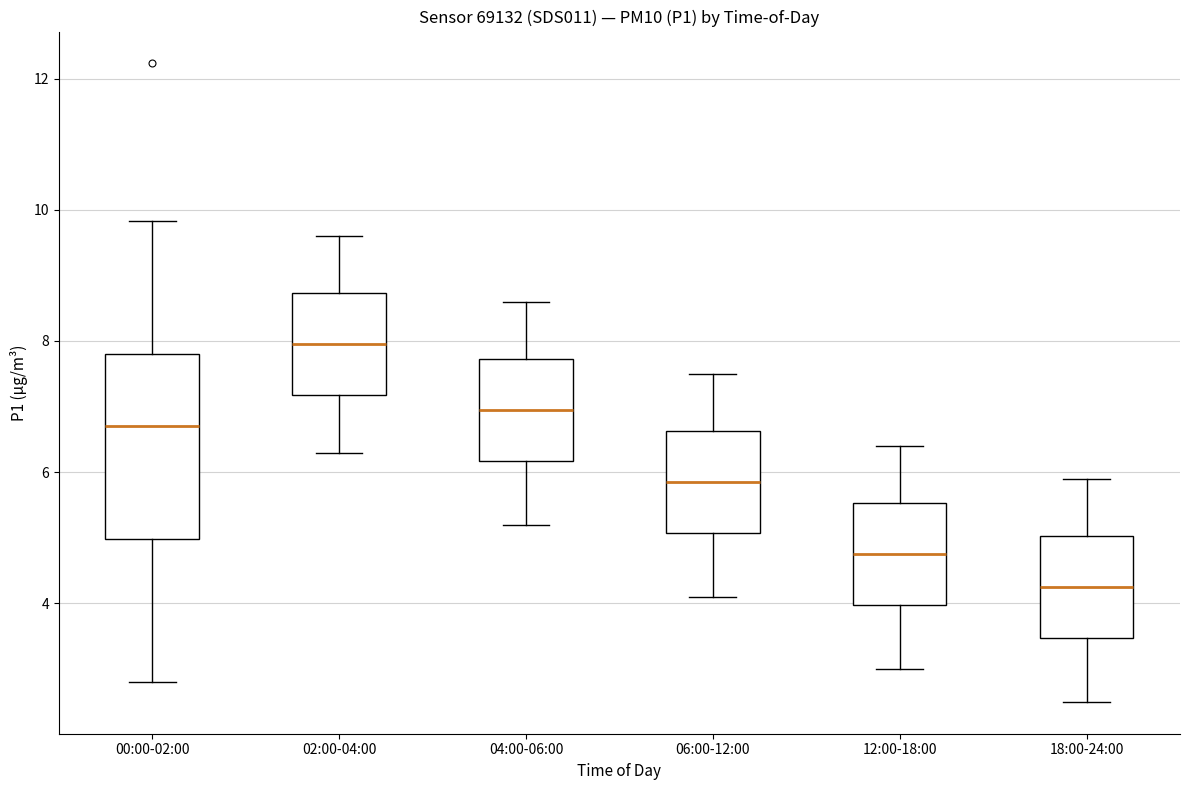

Reading left to right, transcribe this box plot: for each box, give where its median line is, the range the box spans, and where its two whiskers end, as read against the y-axis. The values are not printed on the chart, so give them approximately, as read against the axis.

00:00-02:00: median 6.8, box 5.0 to 7.8, whiskers 2.8 to 9.8
02:00-04:00: median 8.0, box 7.2 to 8.8, whiskers 6.4 to 9.6
04:00-06:00: median 7.0, box 6.2 to 7.8, whiskers 5.2 to 8.6
06:00-12:00: median 5.8, box 5.0 to 6.6, whiskers 4.2 to 7.6
12:00-18:00: median 4.8, box 4.0 to 5.6, whiskers 3.0 to 6.4
18:00-24:00: median 4.2, box 3.4 to 5.0, whiskers 2.6 to 6.0